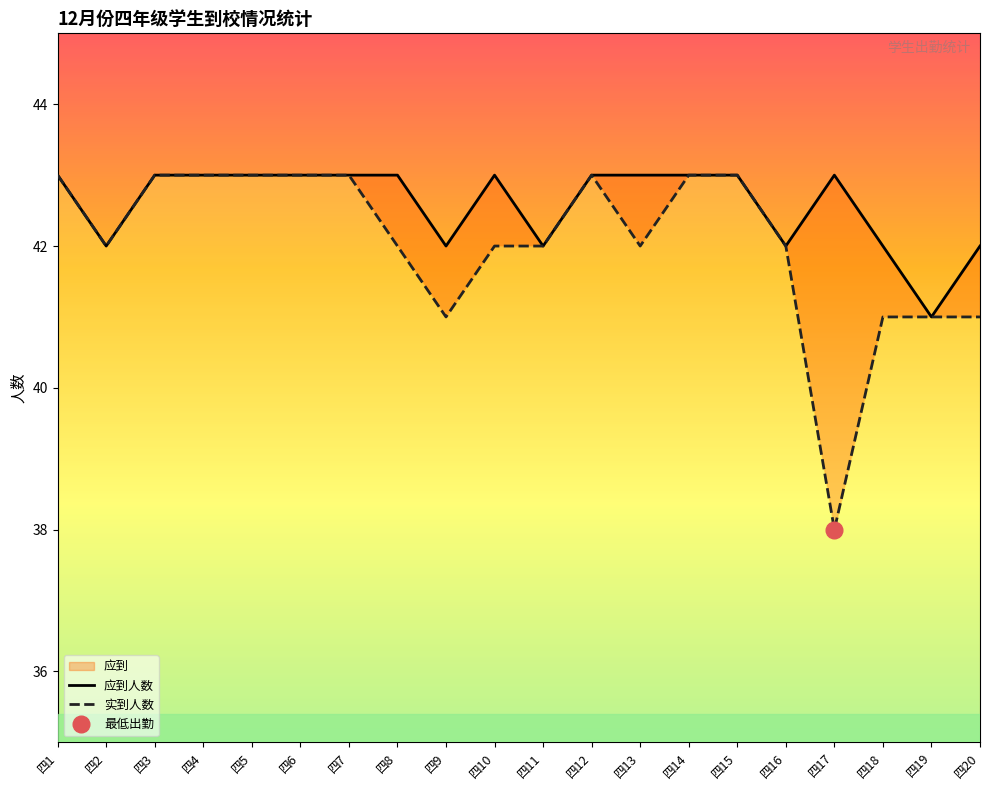

What is the sum of the 实到人数 values at 四5 and 四17?

81